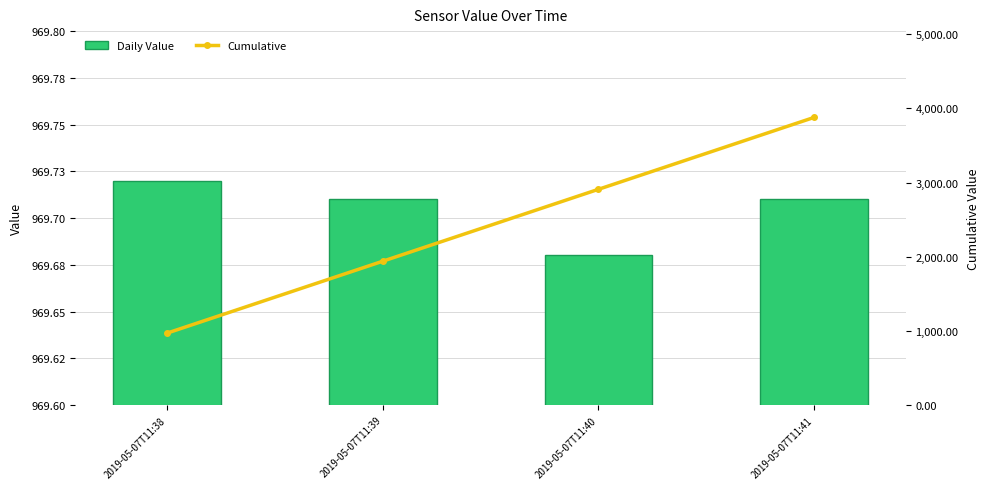

True or false: Daily Value has a value of 1582.4 at 2019-05-07T11:38.

False